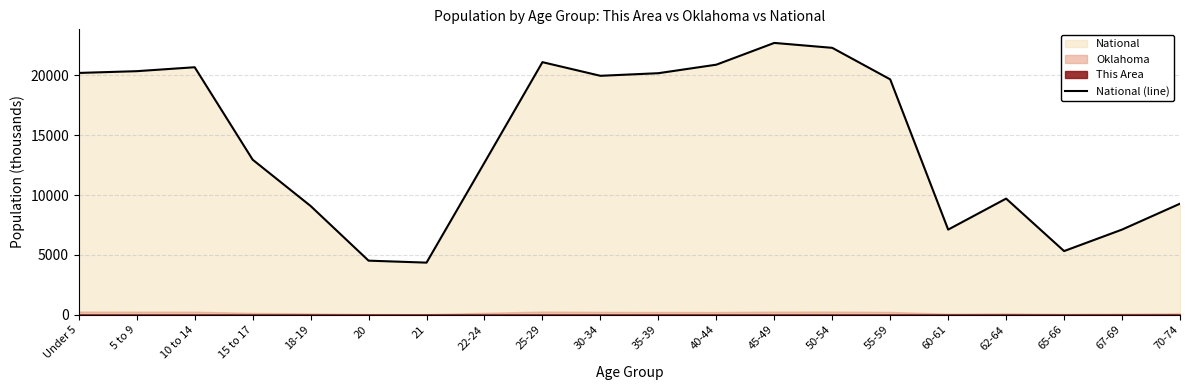

What is the label of the 18th point from the left?

65-66